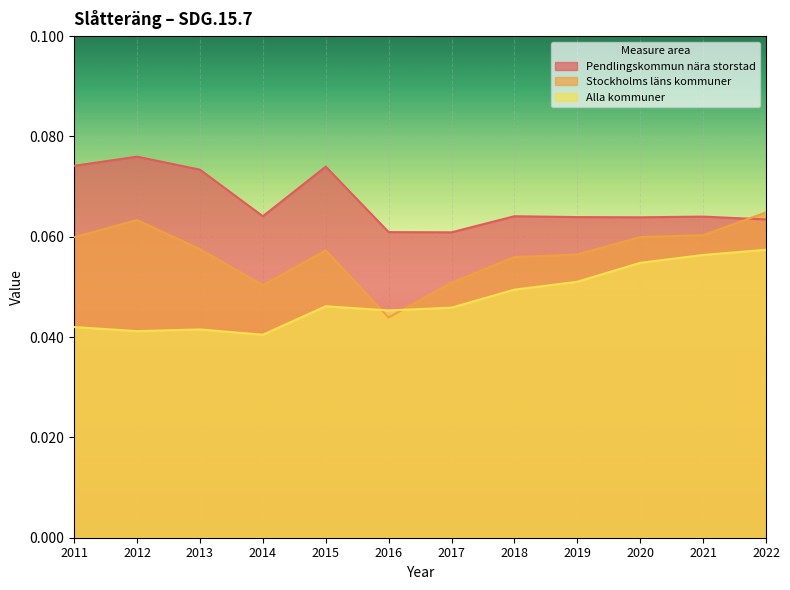

How many lines are shown in the chart?

3